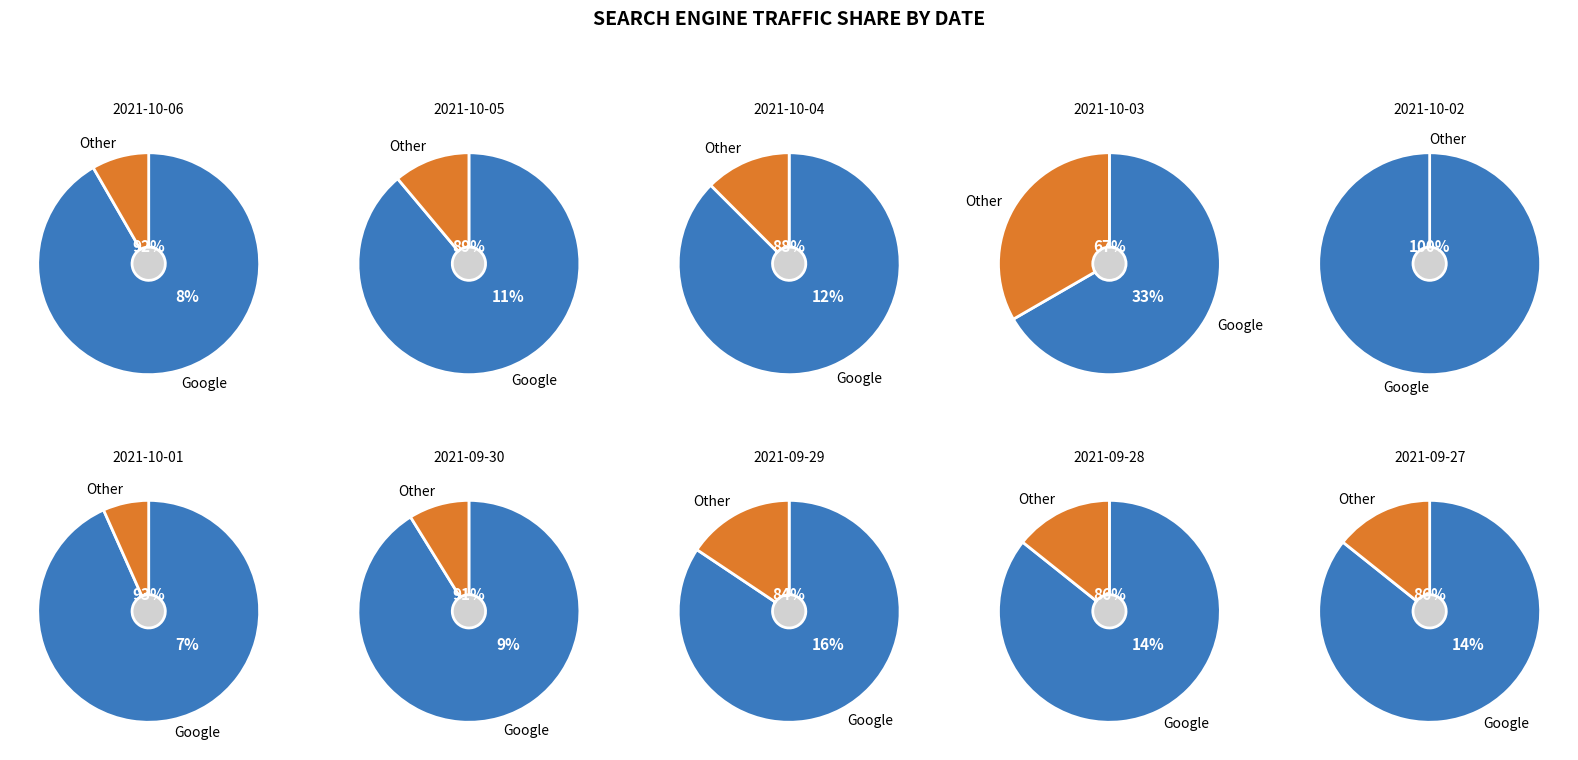

Do 2021-10-05 and 2021-09-29 together represent more than half of the pie?

No